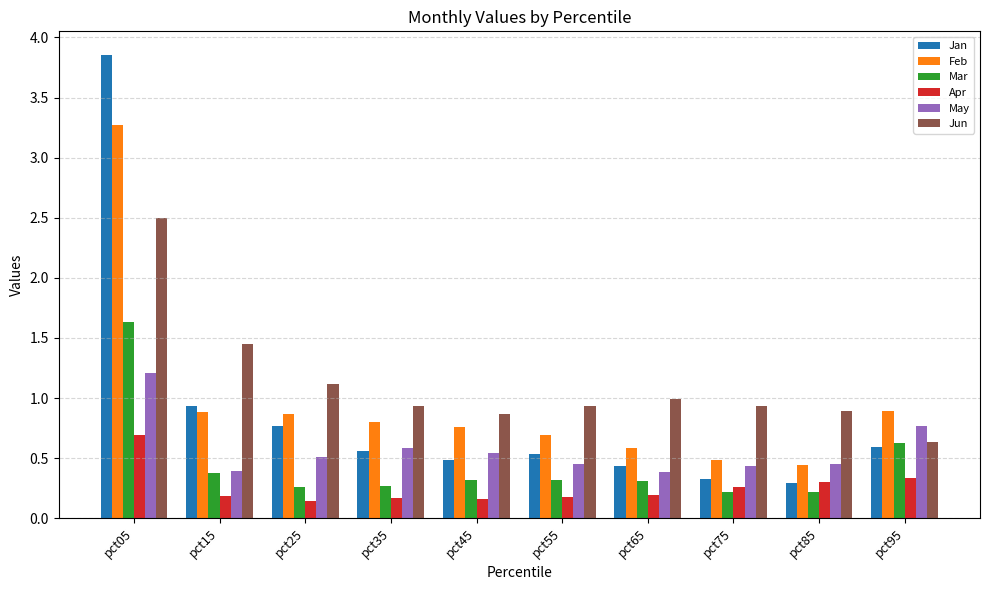

The May series shows 0.4 at pct15. True or false?

True